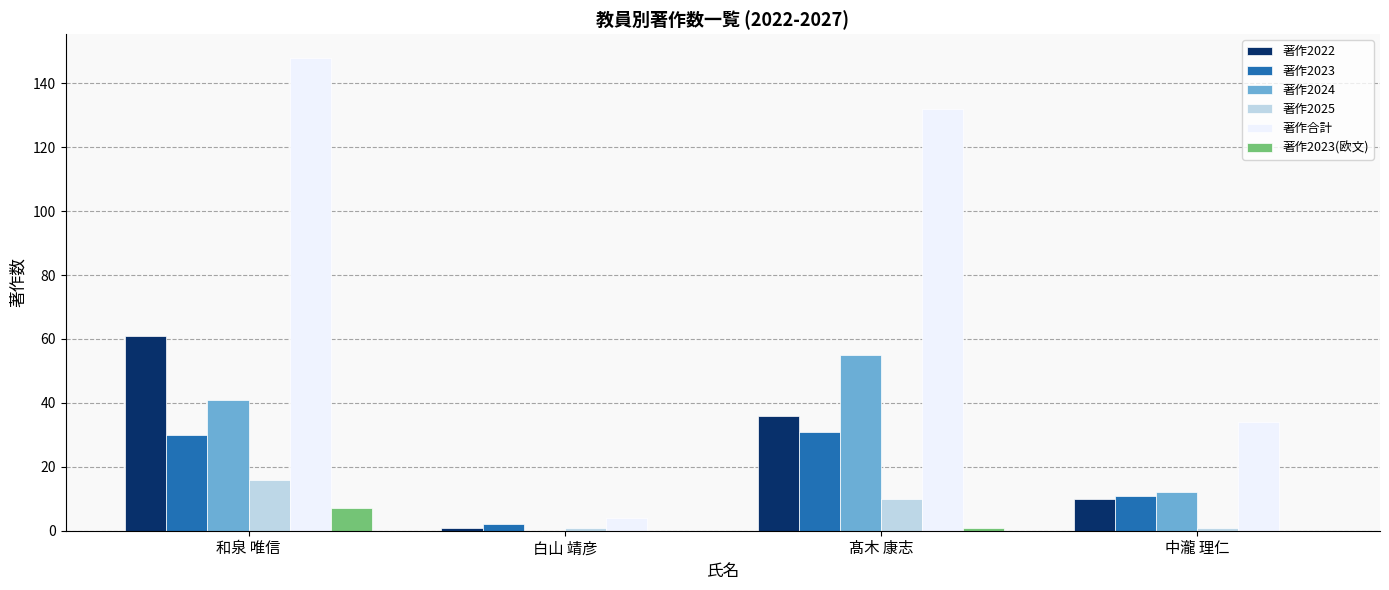

Is it true that 著作2023 equals 11 at 中瀧 理仁?

True